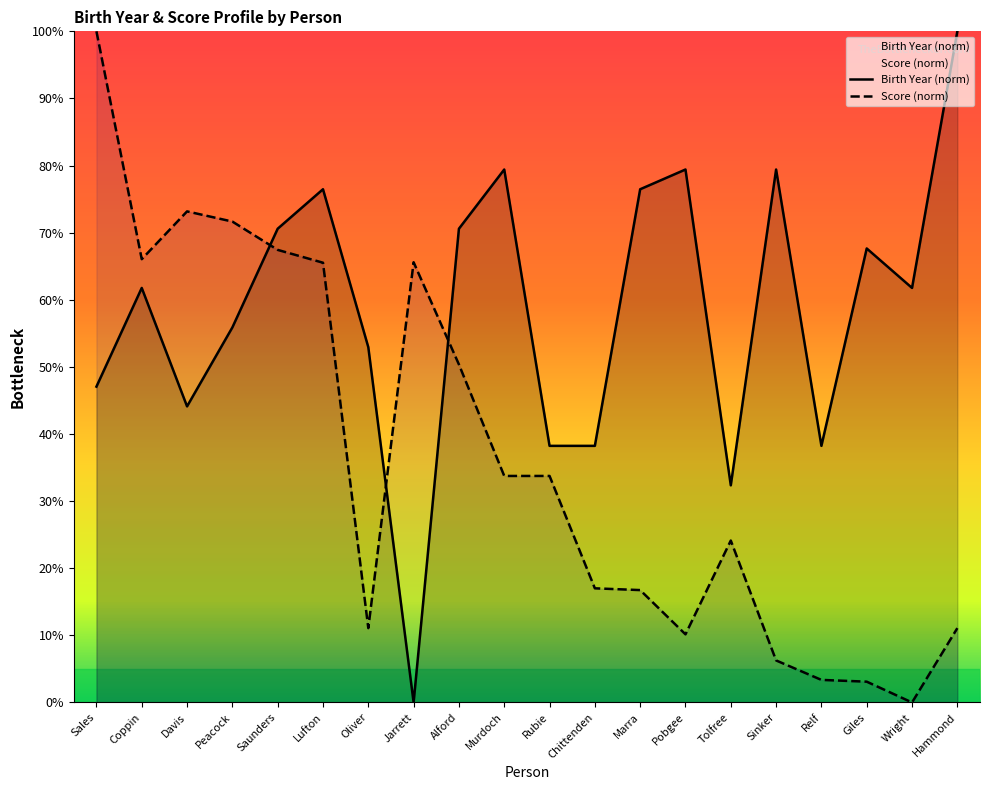

What is the difference between the highest and lowest values at Rubie?

4.5